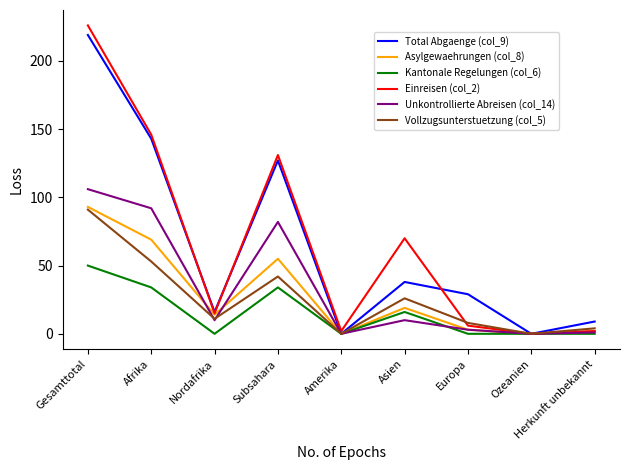

Which series has the largest range (max minus min)?

Einreisen (col_2)